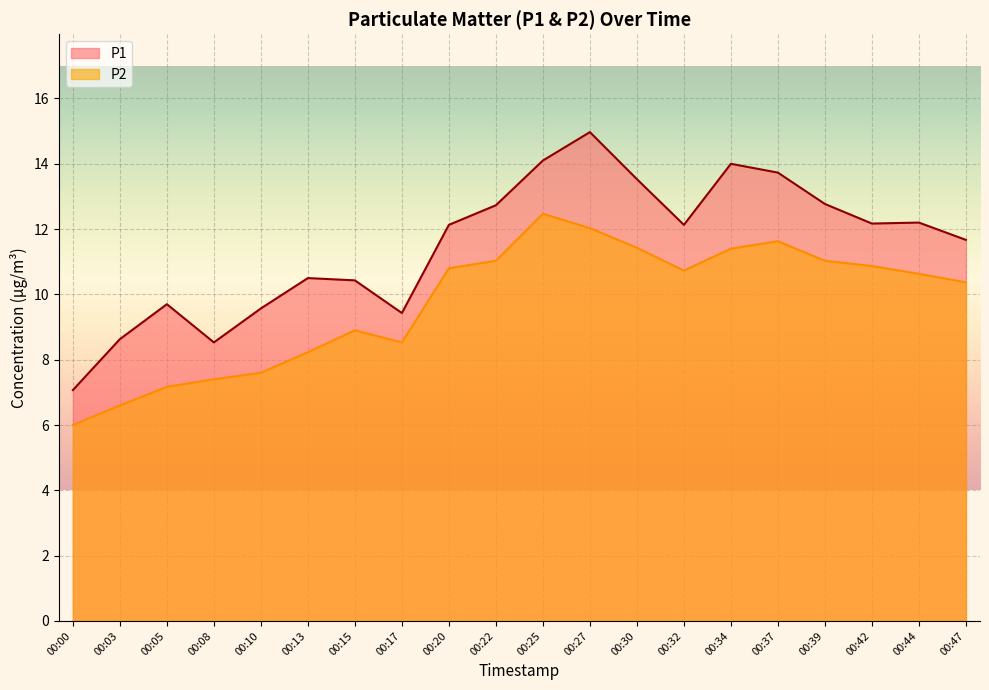

What is the difference between the second highest and second lowest values in the P2 series?

5.4